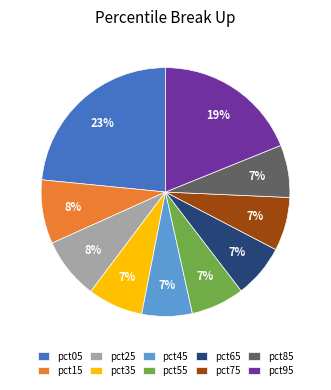

To the nearest percent, what percentage of the pie is pct45?

7%